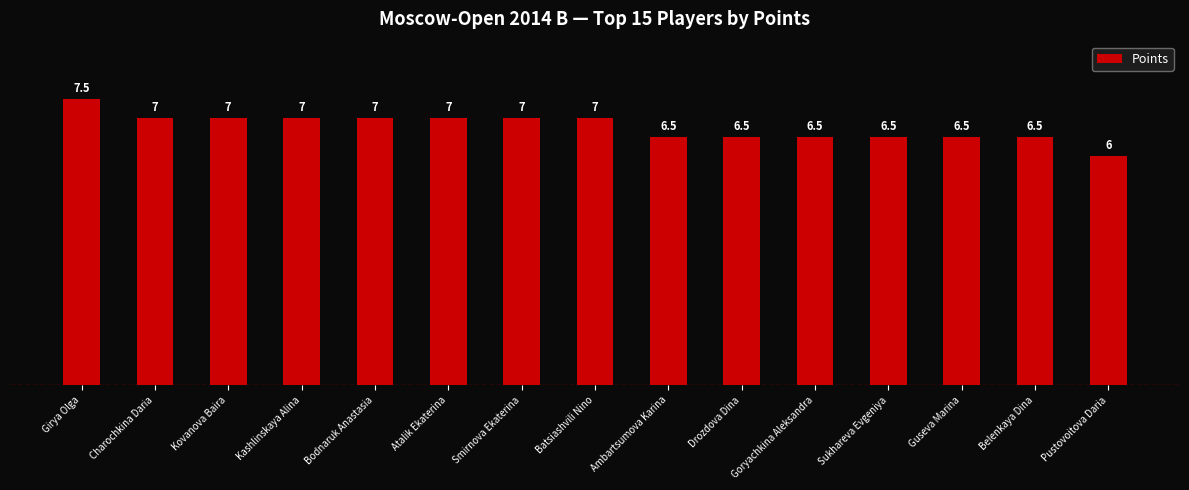

Approximately how many times larger is the value at Girya Olga compared to Kovanova Baira?

1.1